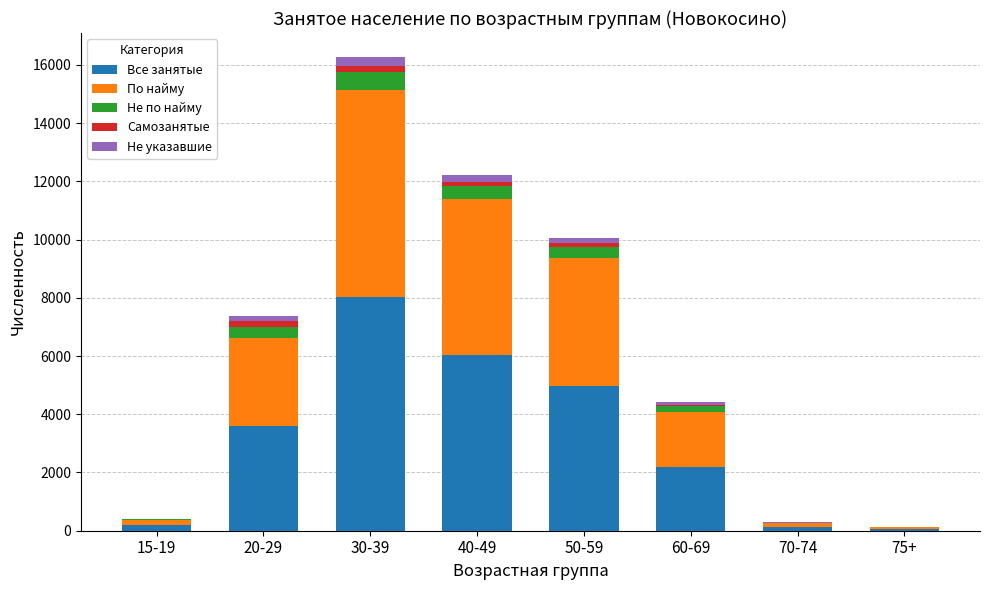

What is the sum of all Все занятые values?

25255